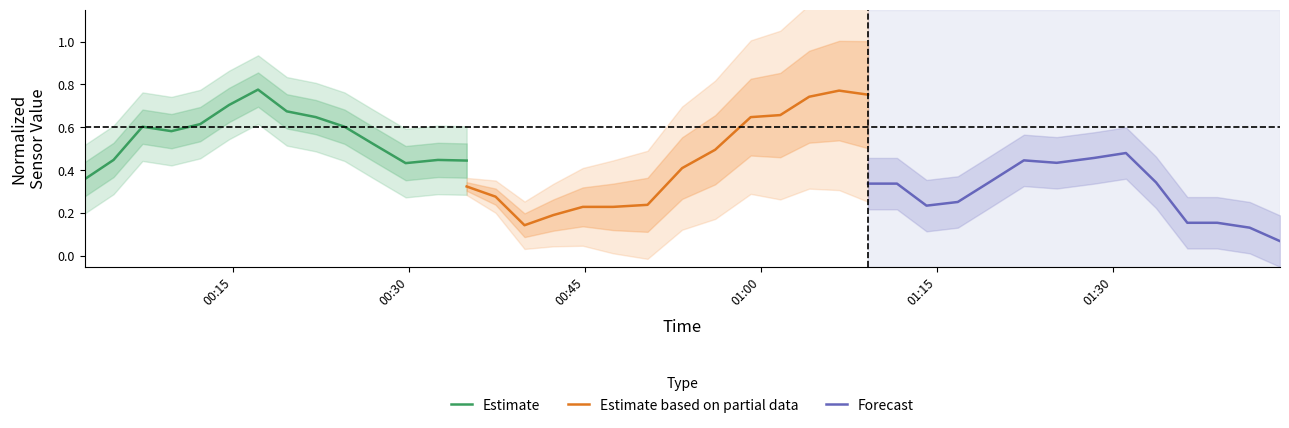

At which label is Estimate based on partial data closest to 0?

00:45